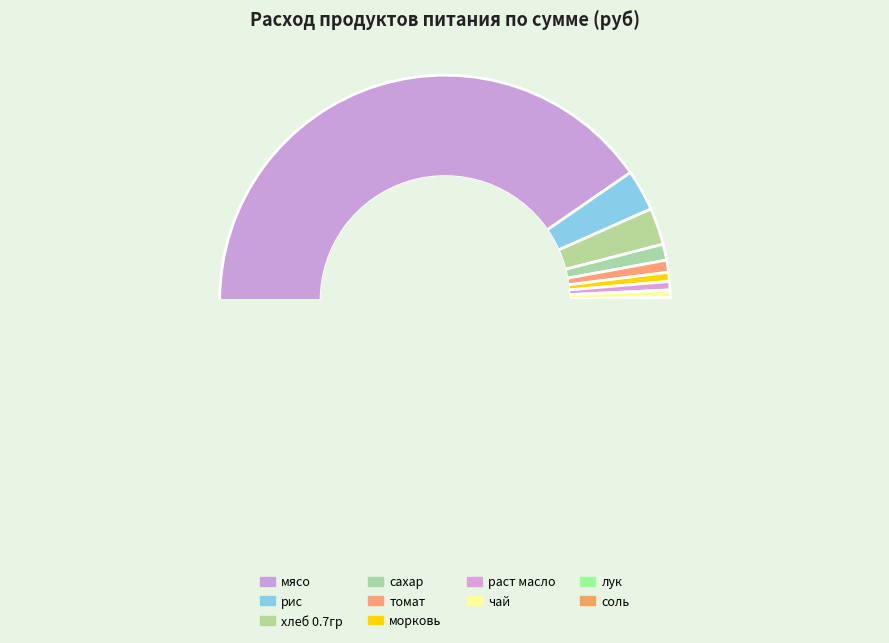

Combined, do сахар and томат account for over 50%?

No